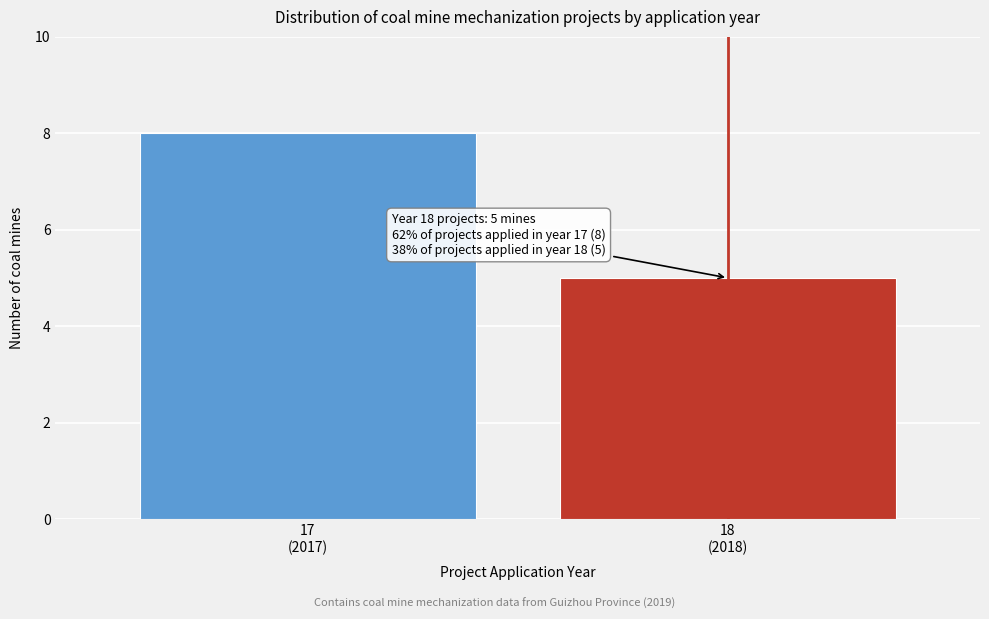

Reading left to right, list all the values displayed in this chart.

8	5